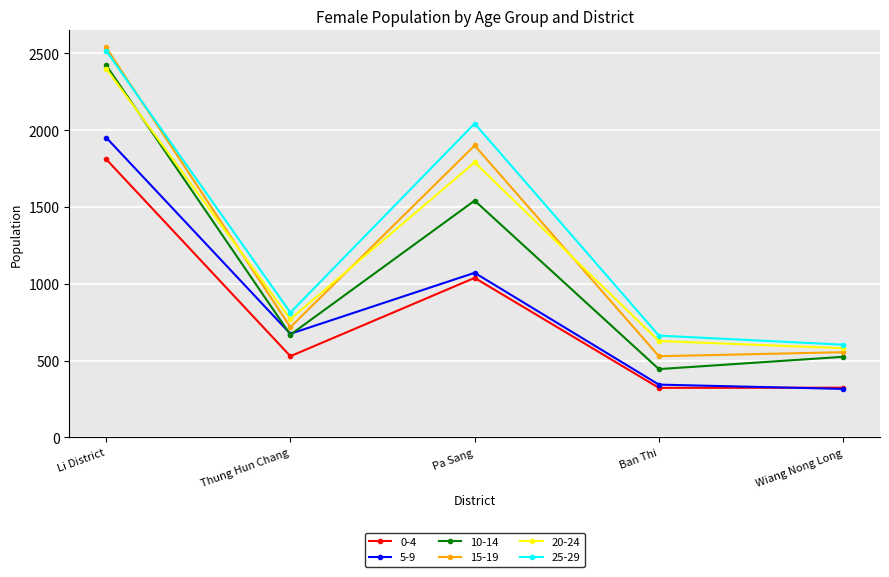

What is the sum of all 25-29 values?

6642